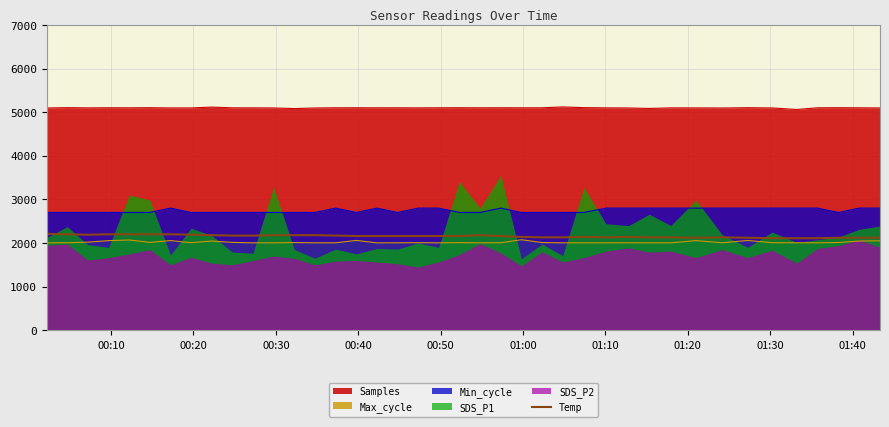

What is the maximum value for Samples?

5119.7